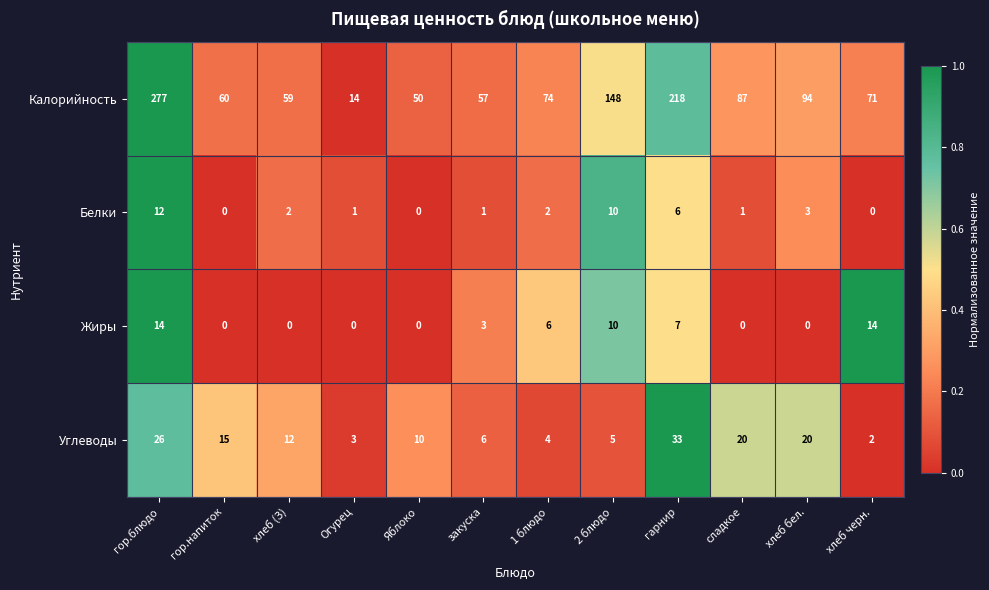

What is the highest value of the Жиры series?

14